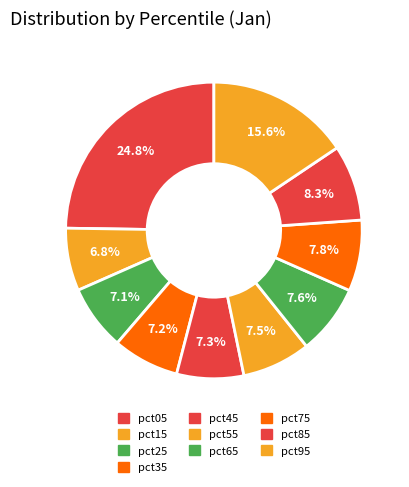

To the nearest percent, what is the difference between the pct85 and pct95 slice percentages?

7%